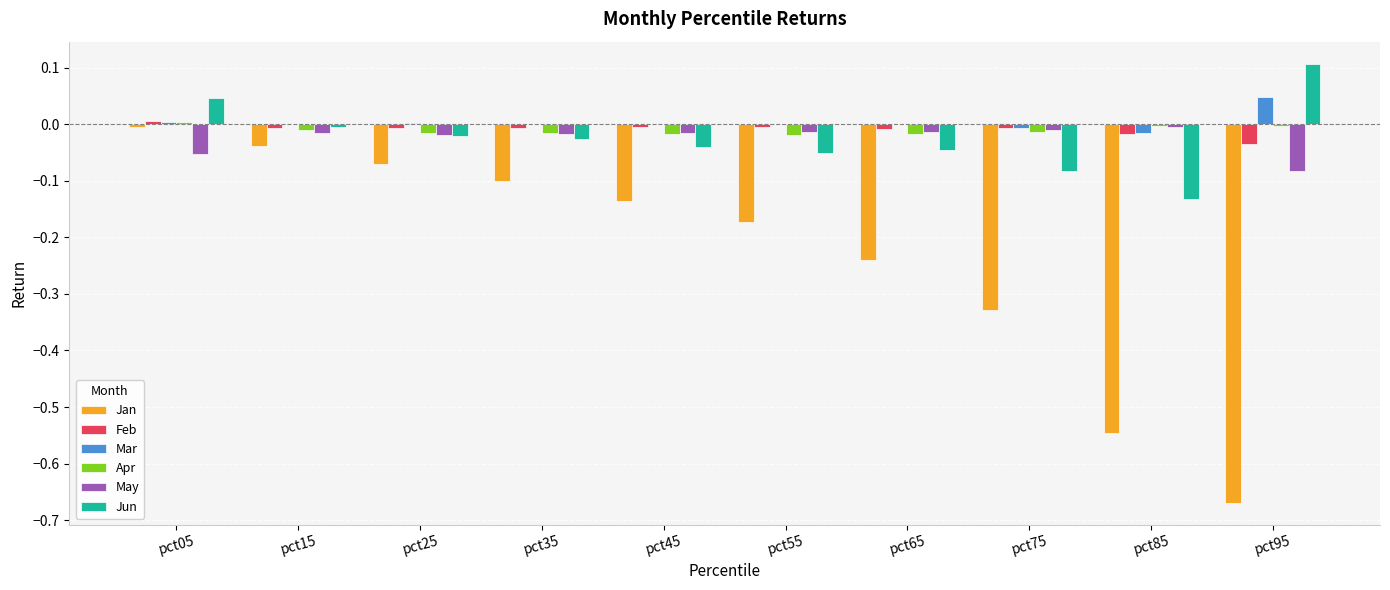

Is the value of Jun at pct75 greater than the value of Mar at pct25?

No